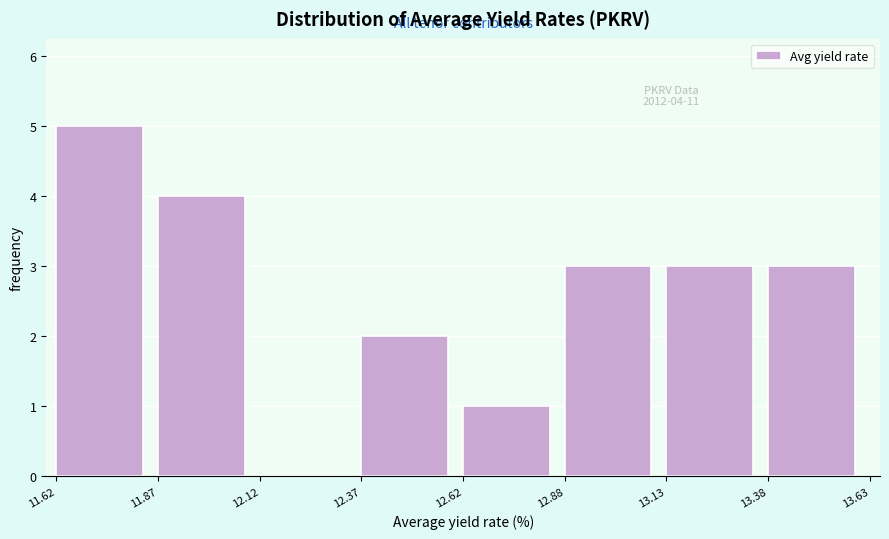

Over which range of the x-axis is the bar tallest?

11.62 to 11.87